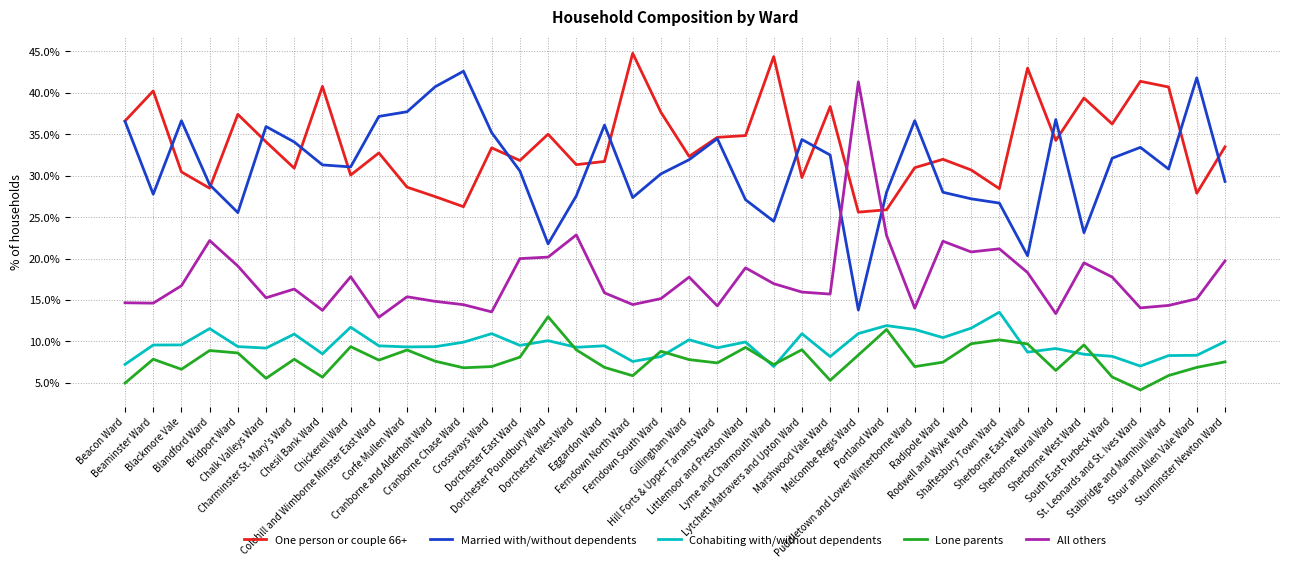

Which category has the highest value in the Lone parents series?

Dorchester Poundbury Ward